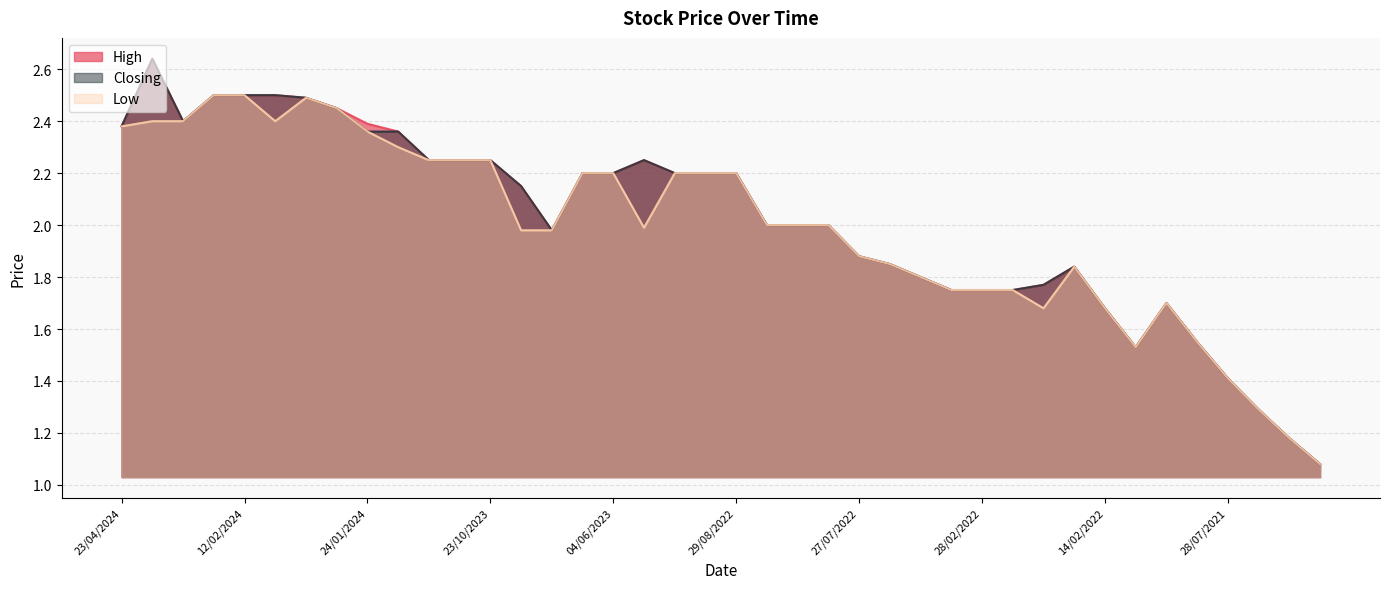

What is the label of the 10th point from the left?

23/01/2024